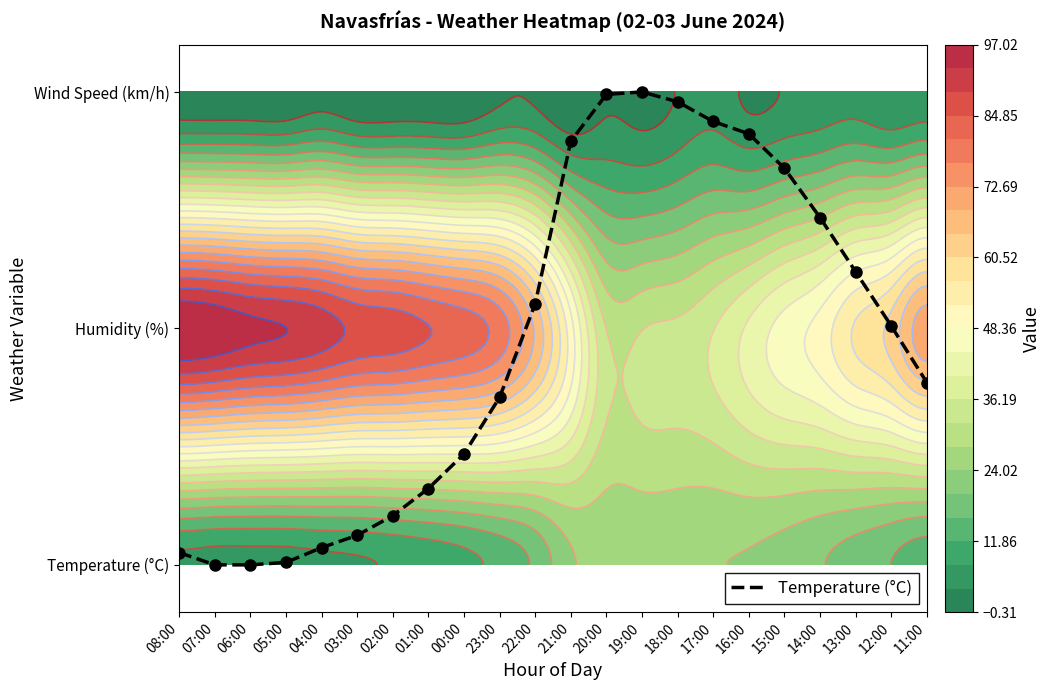

Approximately how many times larger is the value at 12:00 compared to 15:00?

0.6